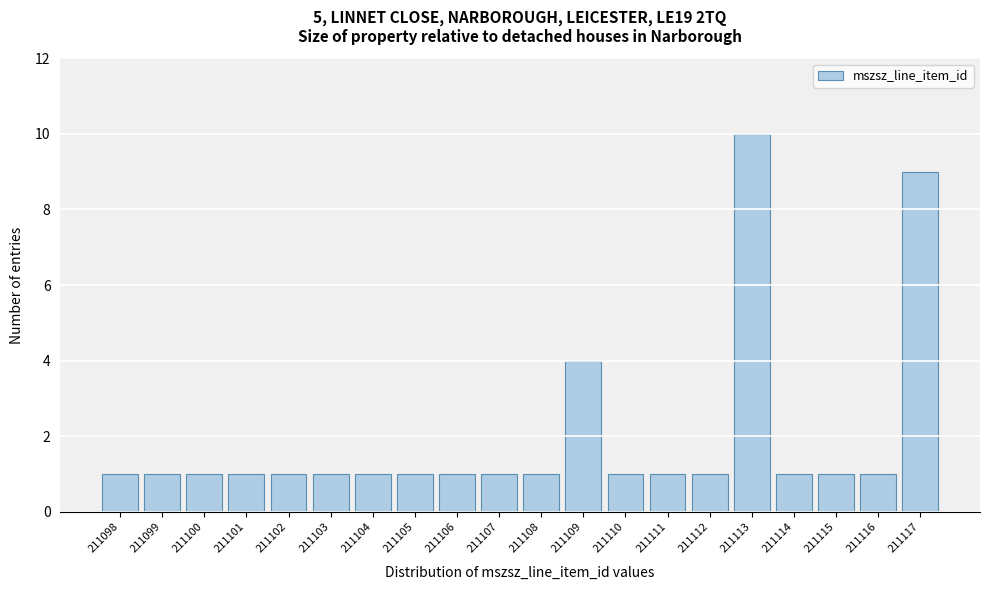

Reading left to right, transcribe this chart: for each bar, give the range it covers on the x-axis and its height. The values are not printed on the chart, so give them approximately, as read against the axis.

211097.5 to 211098.5: 1
211098.5 to 211099.5: 1
211099.5 to 211100.5: 1
211100.5 to 211101.5: 1
211101.5 to 211102.5: 1
211102.5 to 211103.5: 1
211103.5 to 211104.5: 1
211104.5 to 211105.5: 1
211105.5 to 211106.5: 1
211106.5 to 211107.5: 1
211107.5 to 211108.5: 1
211108.5 to 211109.5: 4
211109.5 to 211110.5: 1
211110.5 to 211111.5: 1
211111.5 to 211112.5: 1
211112.5 to 211113.5: 10
211113.5 to 211114.5: 1
211114.5 to 211115.5: 1
211115.5 to 211116.5: 1
211116.5 to 211117.5: 9